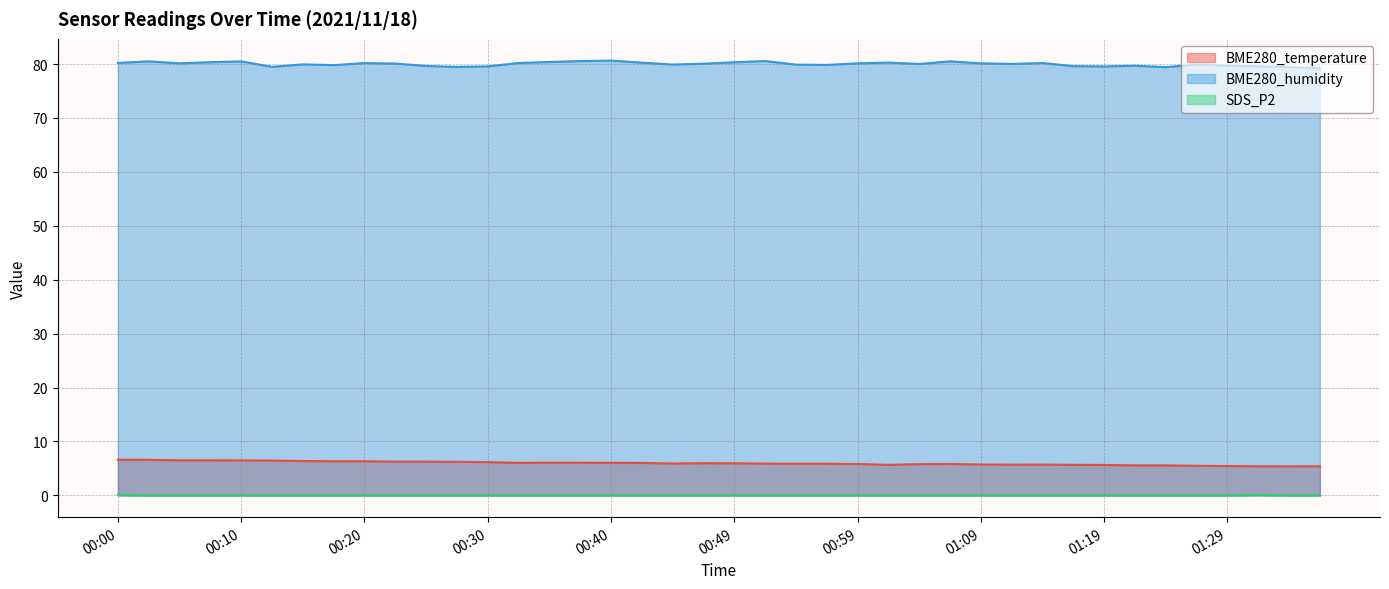

What is the sum of all BME280_humidity values?

3199.8